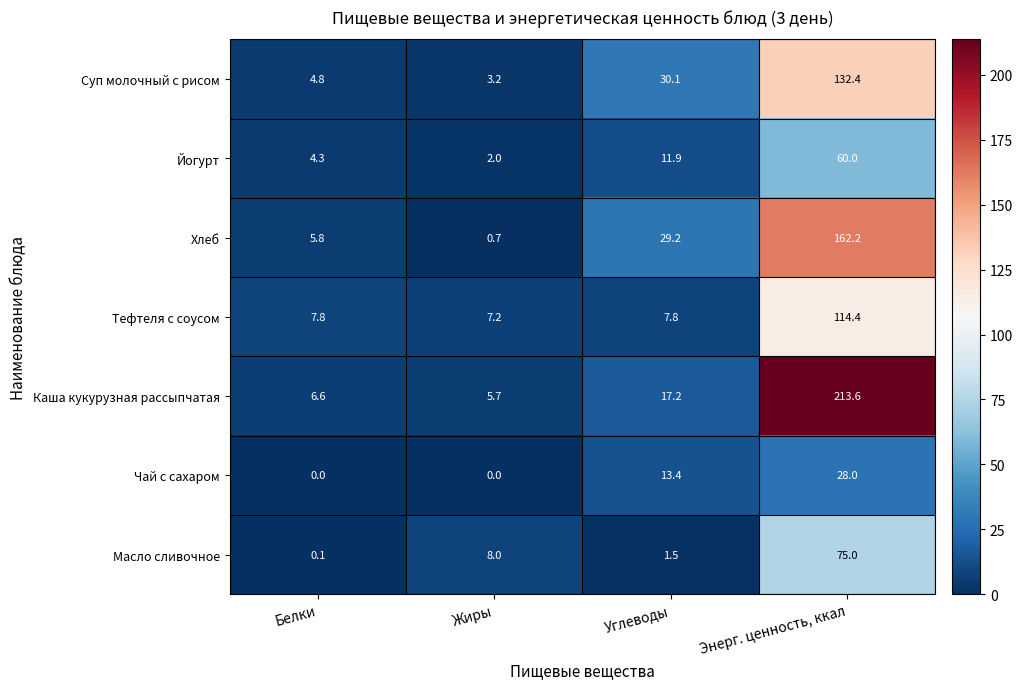

What is the sum of all Суп молочный с рисом values?

170.5